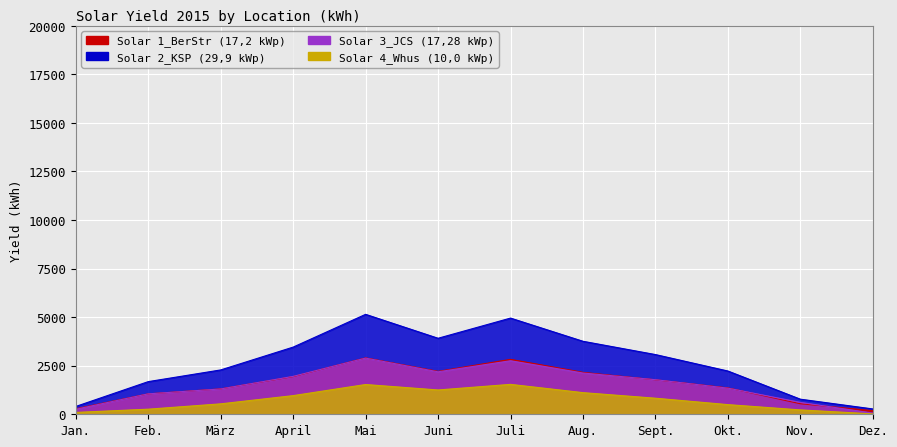

How many interior local valleys does the Solar 2_KSP (29,9 kWp) series have?

1